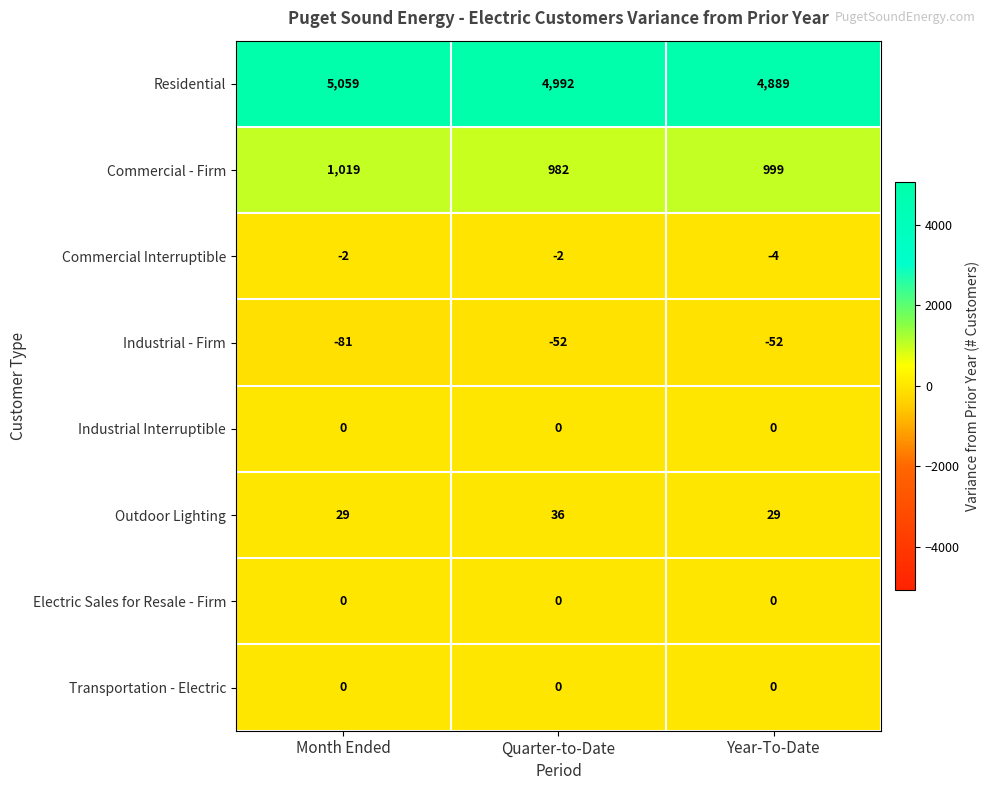

Which series has the largest range (max minus min)?

Residential